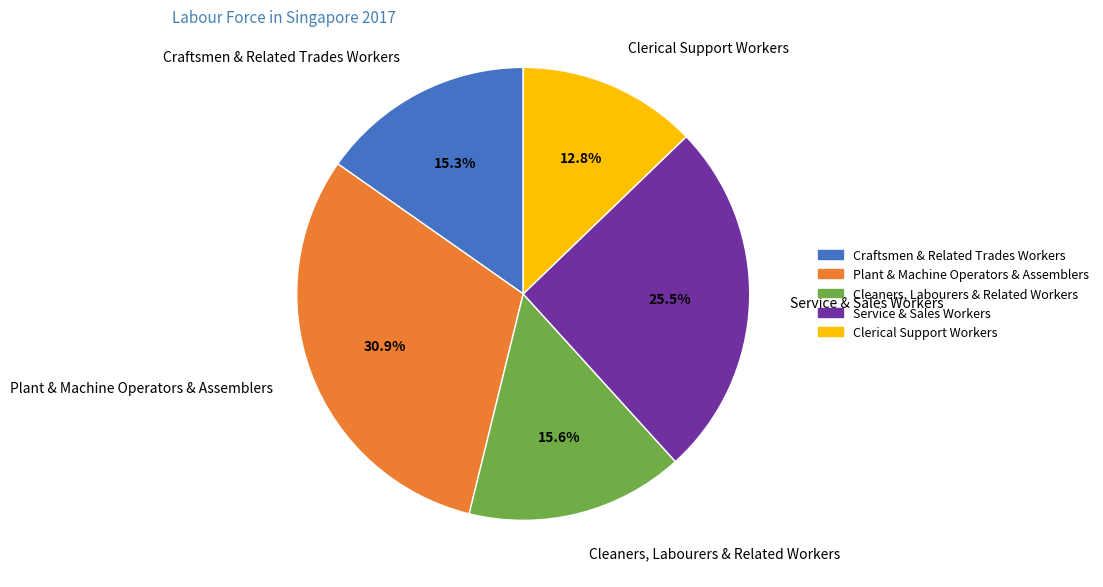

True or false: Cleaners, Labourers & Related Workers accounts for 16% of the total.

True